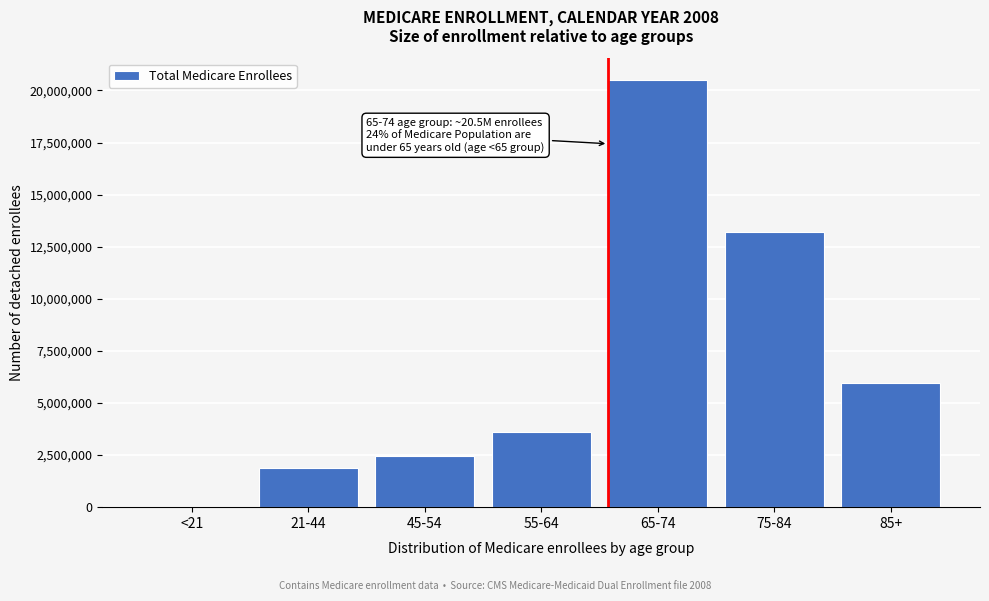

Reading left to right, transcribe all the data shown in this chart.

<21=19178	21-44=1887972	45-54=2462588	55-64=3586723	65-74=20519798	75-84=13217316	85+=5963523